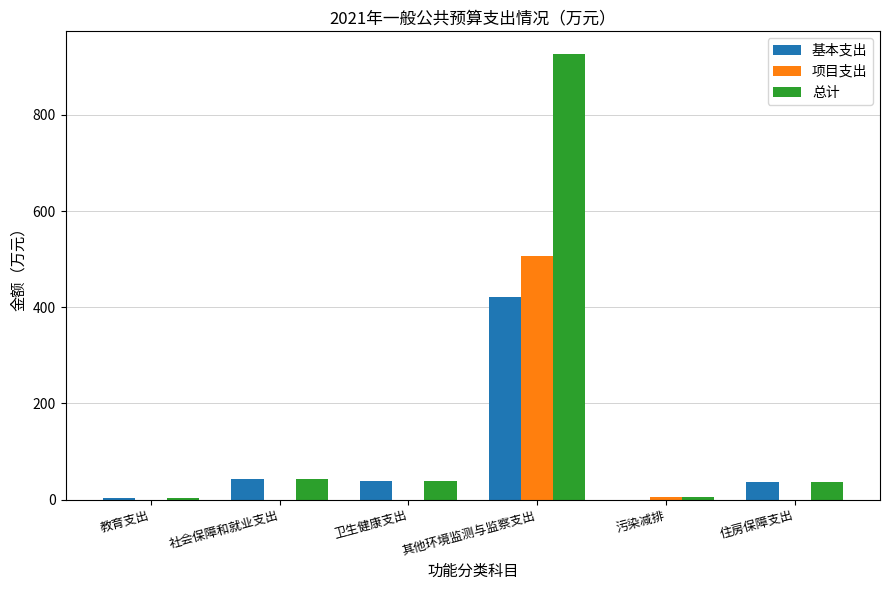

Which category has the highest value in the 总计 series?

其他环境监测与监察支出